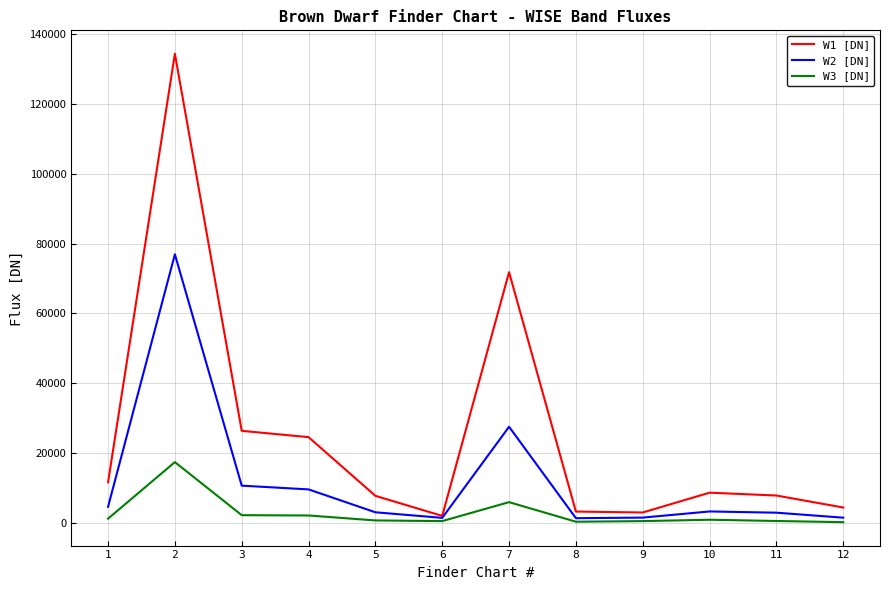

At which label is W3 [DN] closest to 8752?

7